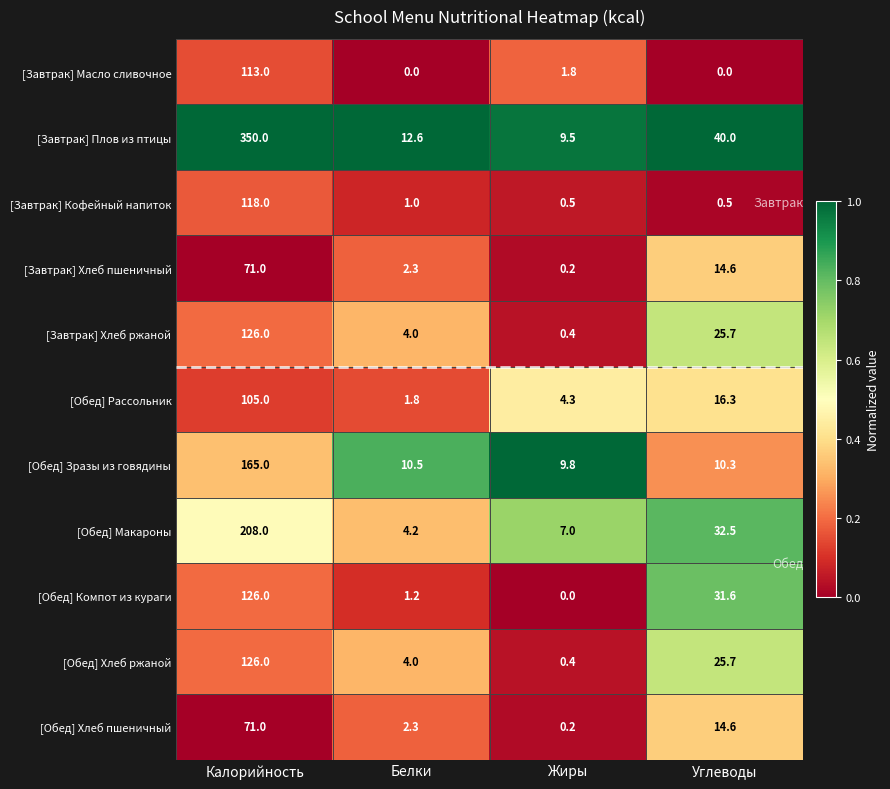

Which series has the largest total across all categories?

[Завтрак] Плов из птицы